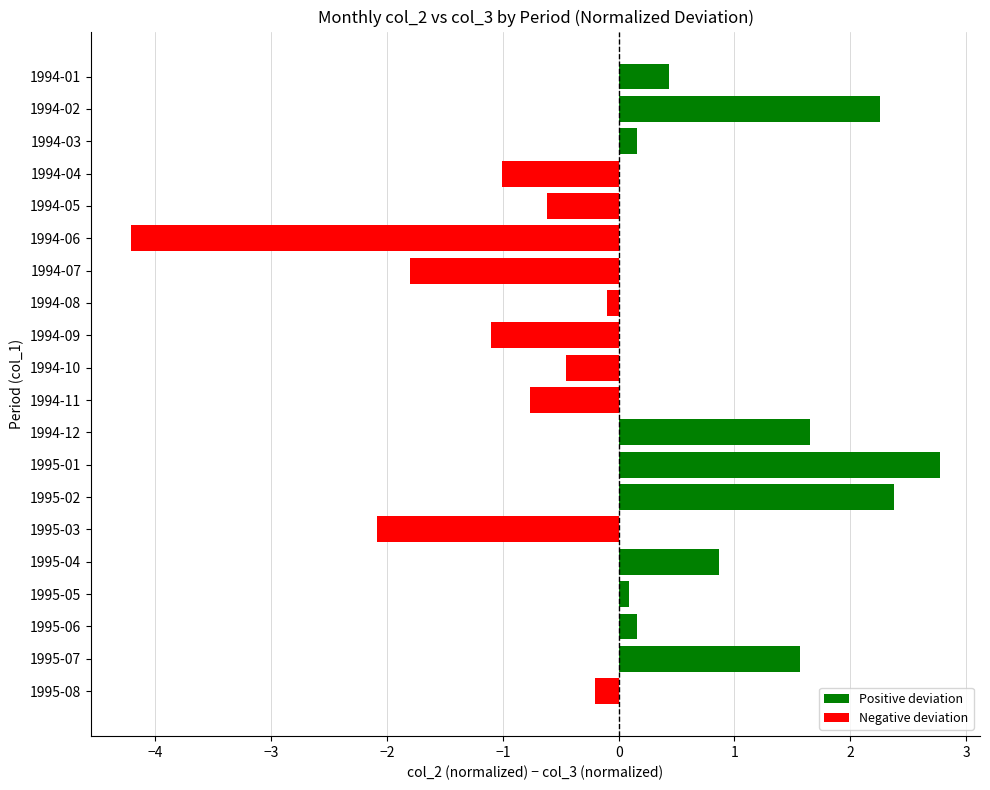

What is the difference between the maximum and minimum values?

7.0